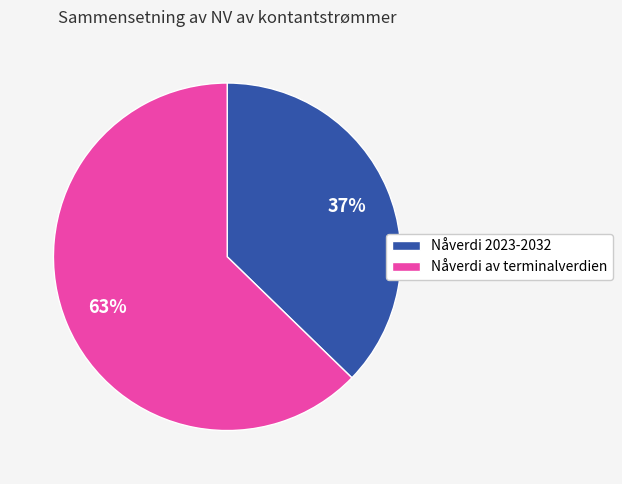

Count the number of slices in the pie.

2